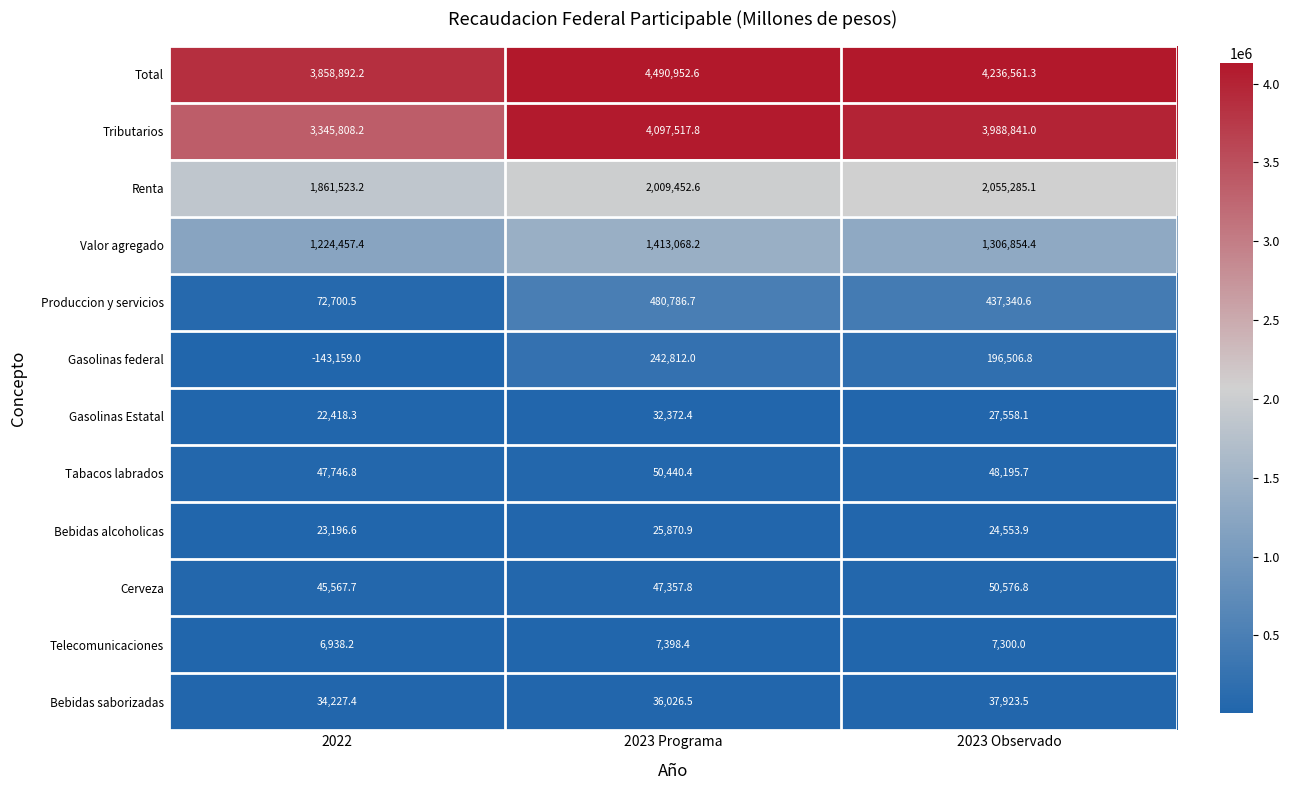

At which label does Gasolinas Estatal first exceed 27558?

2023 Programa